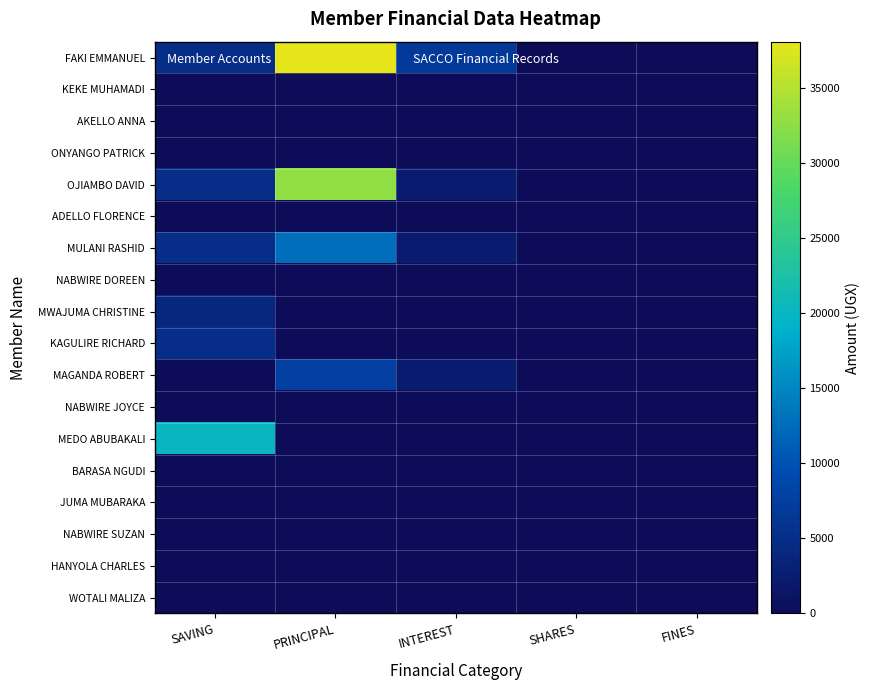

Rank the series at INTEREST from highest to lowest value.

FAKI EMMANUEL, OJIAMBO DAVID, MULANI RASHID, MAGANDA ROBERT, KEKE MUHAMADI, AKELLO ANNA, ONYANGO PATRICK, ADELLO FLORENCE, NABWIRE DOREEN, MWAJUMA CHRISTINE, KAGULIRE RICHARD, NABWIRE JOYCE, MEDO ABUBAKALI, BARASA NGUDI, JUMA MUBARAKA, NABWIRE SUZAN, HANYOLA CHARLES, WOTALI MALIZA